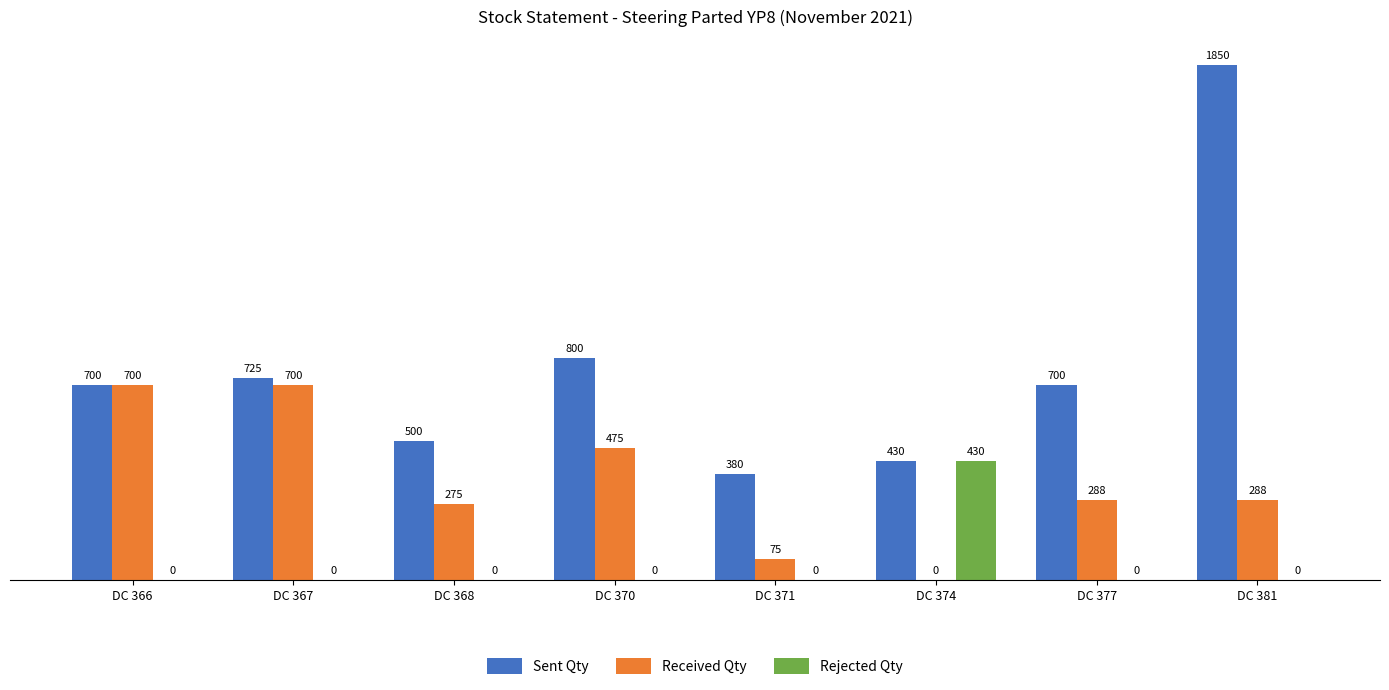

True or false: Rejected Qty has a value of 0 at DC 366.

True